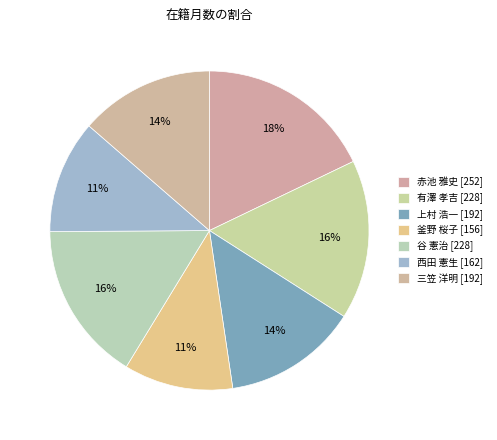

To the nearest percent, what portion does 有澤 孝吉 represent?

16%